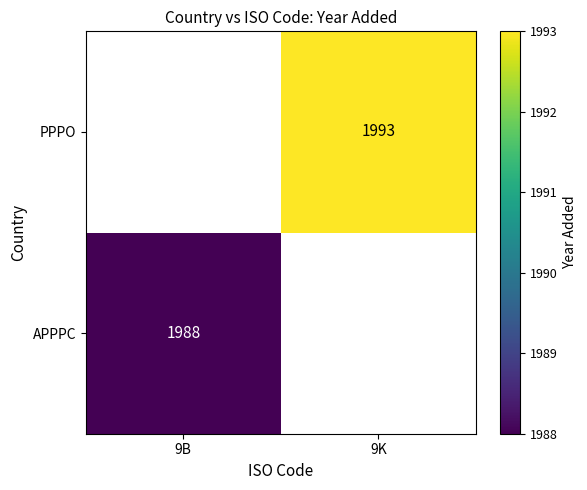

The PPPO series shows 1110 at 9K. True or false?

False